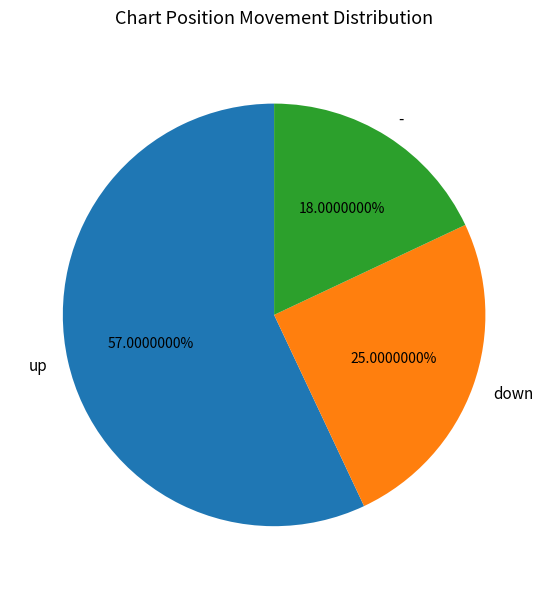

Count the number of slices in the pie.

3